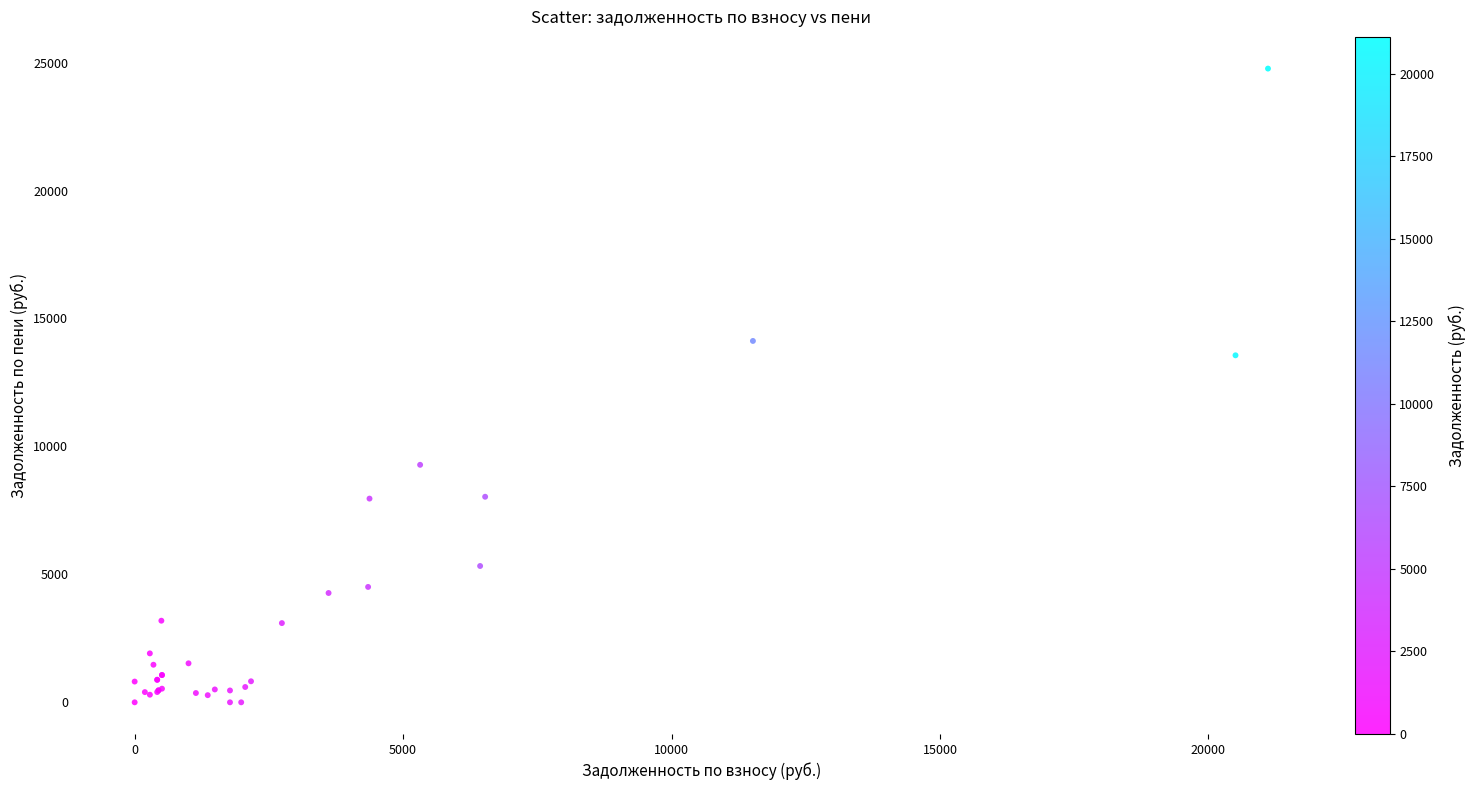

What Y value in the scatter plot is closest to 12383?

13561.3